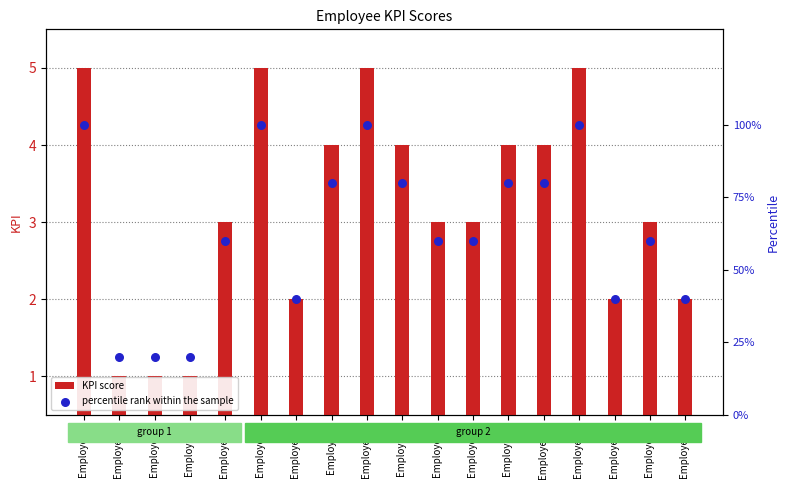

What are all the series names shown in the legend?

KPI score, percentile rank within the sample